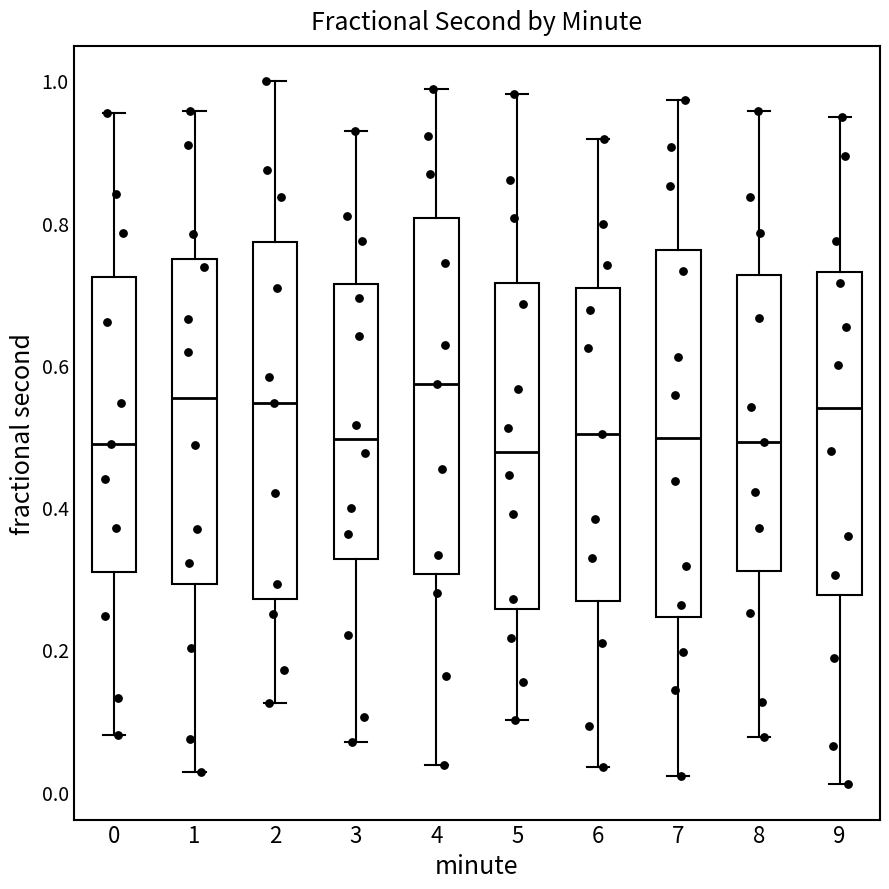

Reading left to right, read every box against the y-axis: the position of its median line, the range the box covers, and the ends of its whiskers. The values are not printed on the chart, so give them approximately, as read against the axis.

0: median 0.48, box 0.30 to 0.72, whiskers 0.08 to 0.96
1: median 0.56, box 0.30 to 0.74, whiskers 0.02 to 0.96
2: median 0.54, box 0.28 to 0.78, whiskers 0.12 to 1.00
3: median 0.50, box 0.32 to 0.72, whiskers 0.08 to 0.92
4: median 0.58, box 0.30 to 0.80, whiskers 0.04 to 0.98
5: median 0.48, box 0.26 to 0.72, whiskers 0.10 to 0.98
6: median 0.50, box 0.26 to 0.70, whiskers 0.04 to 0.92
7: median 0.50, box 0.24 to 0.76, whiskers 0.02 to 0.98
8: median 0.50, box 0.32 to 0.72, whiskers 0.08 to 0.96
9: median 0.54, box 0.28 to 0.74, whiskers 0.02 to 0.94